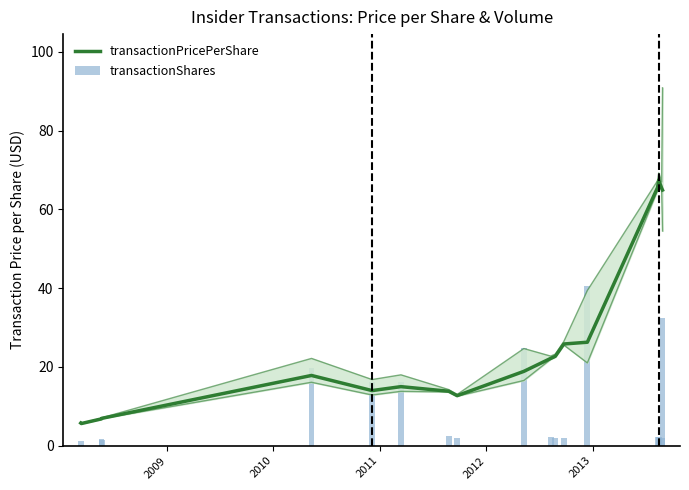

Is it true that transactionShares equals 1.0 at 10?

False